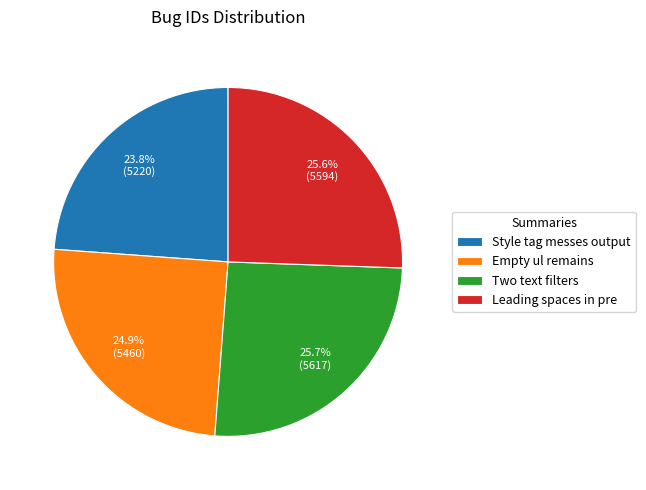

What is the smallest slice in the pie chart?

Style tag messes output